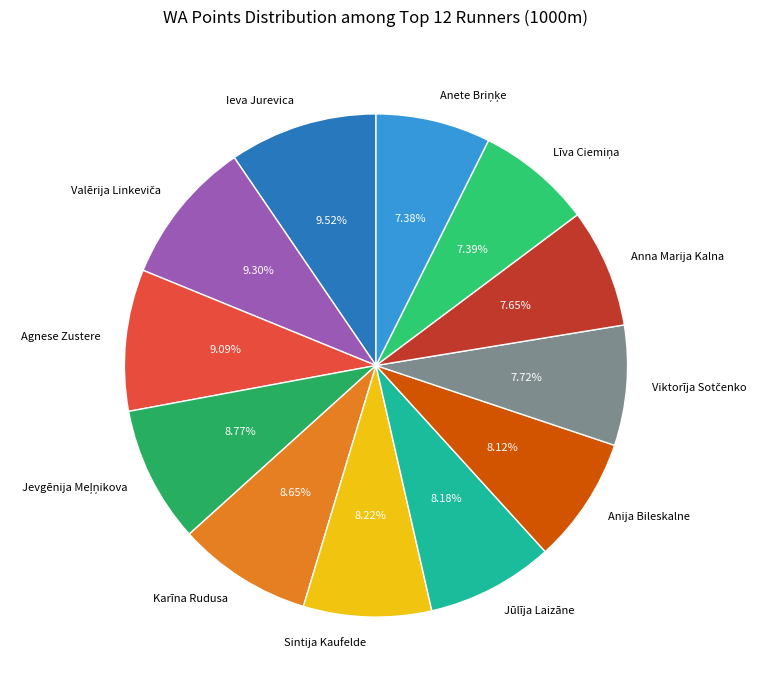

The Sintija Kaufelde slice represents 17% of the pie. True or false?

False